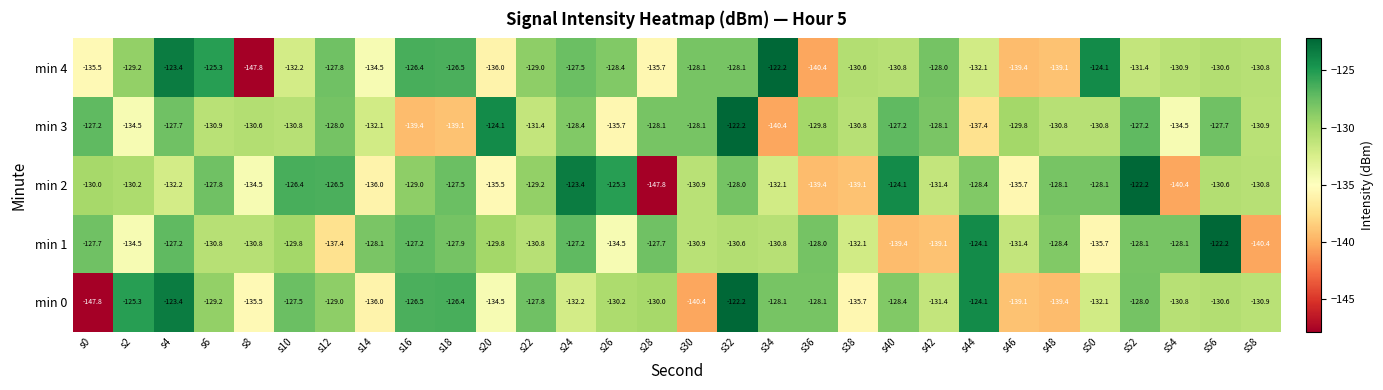

Where is min 2 nearest to the value -135?

s8